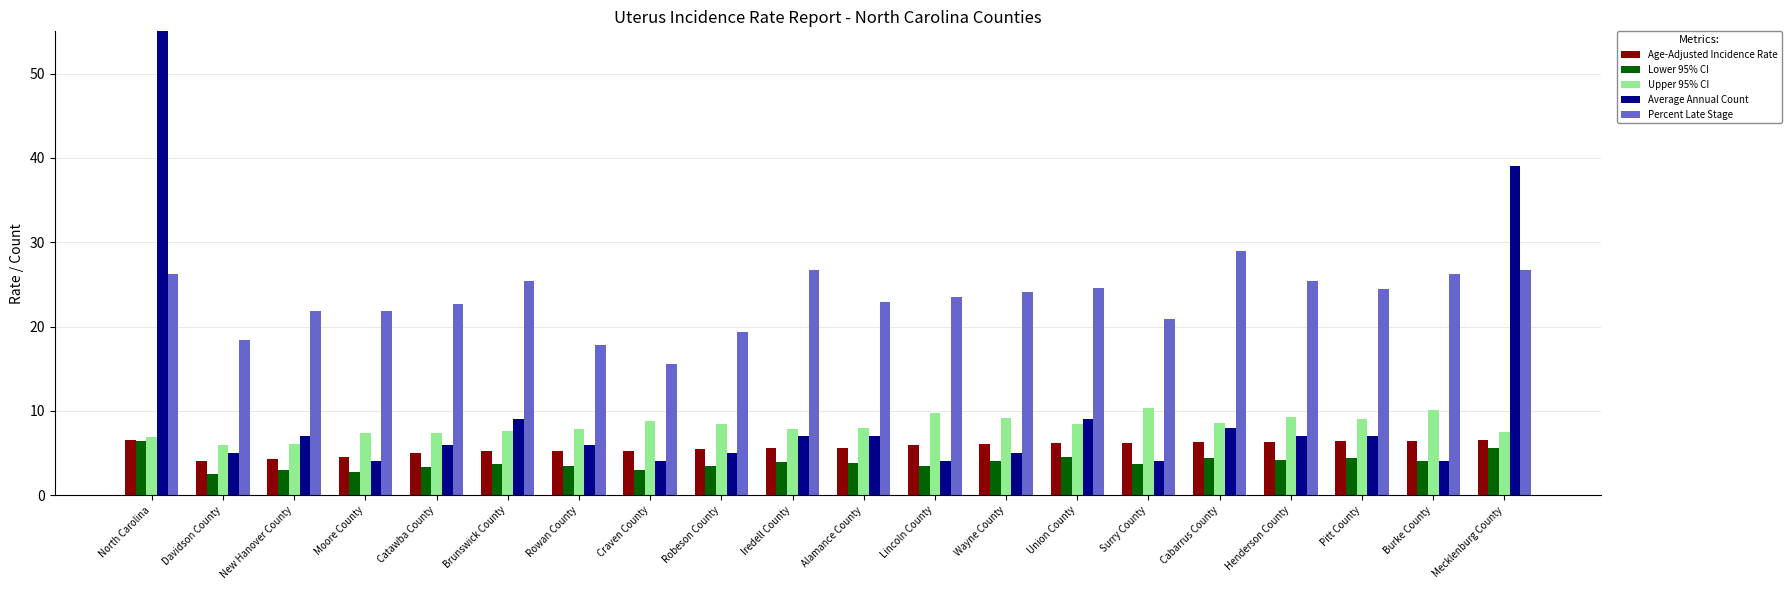

How many data points does each series have?

20